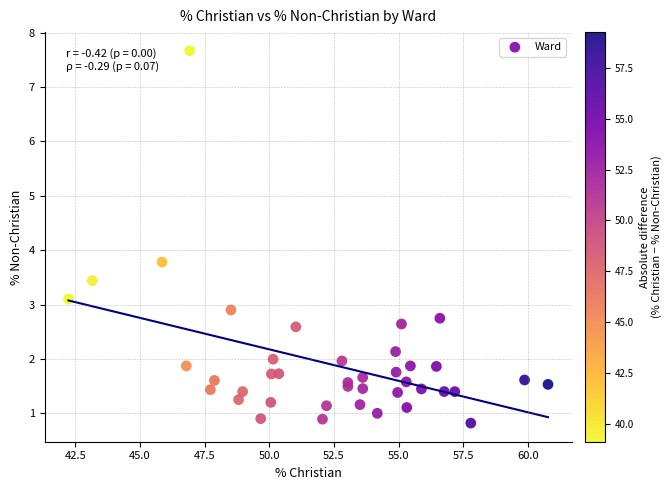

What Y value in the scatter plot is closest to 4?

3.8